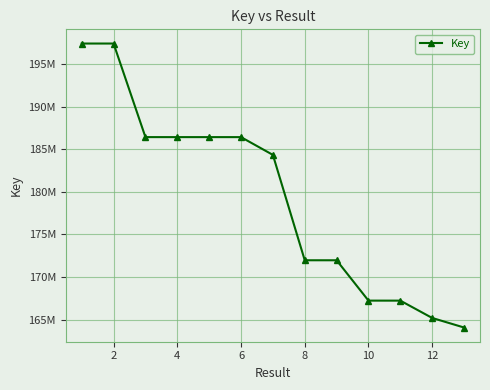

Does the chart have visible grid lines?

Yes